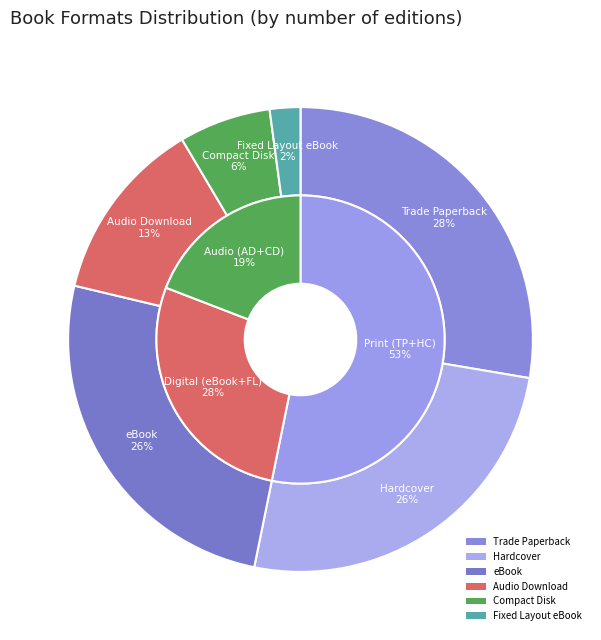

True or false: Compact Disk accounts for 1% of the total.

False